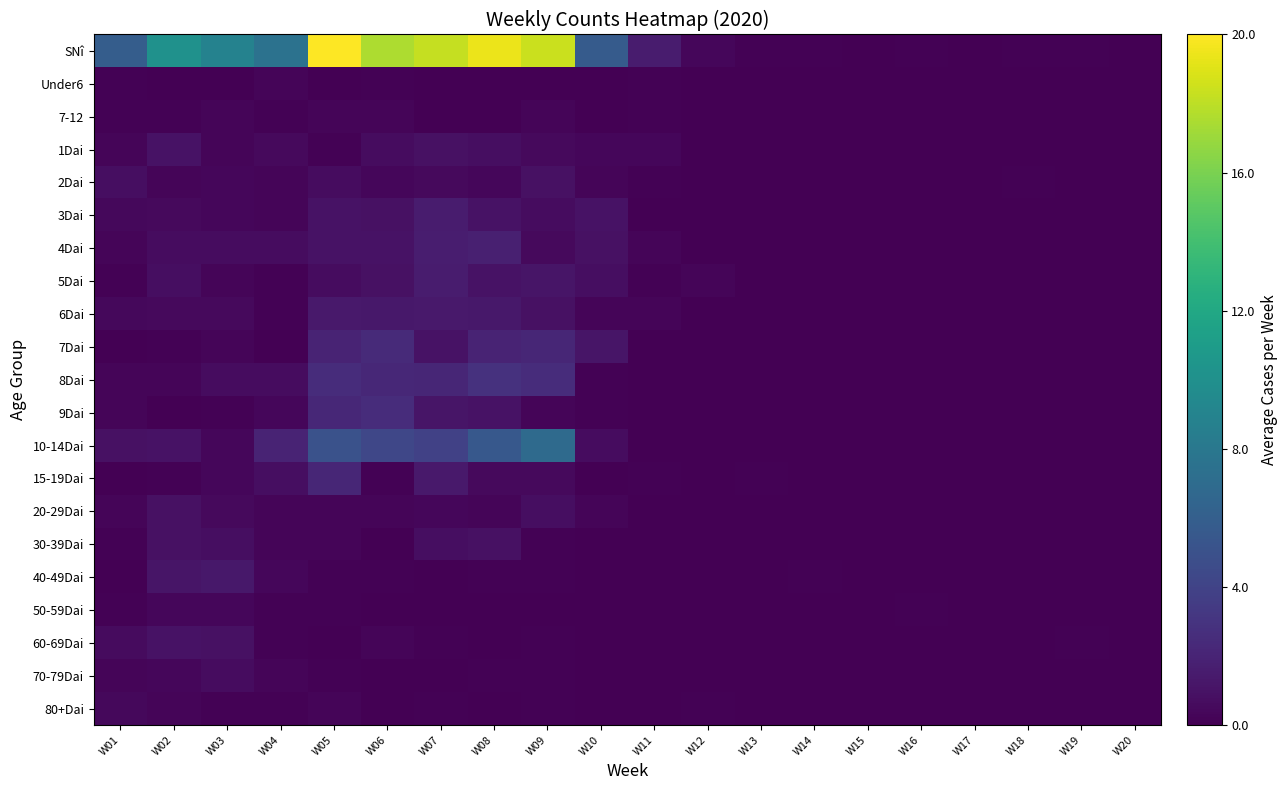

At how many categories does at least one series exceed 15?

5